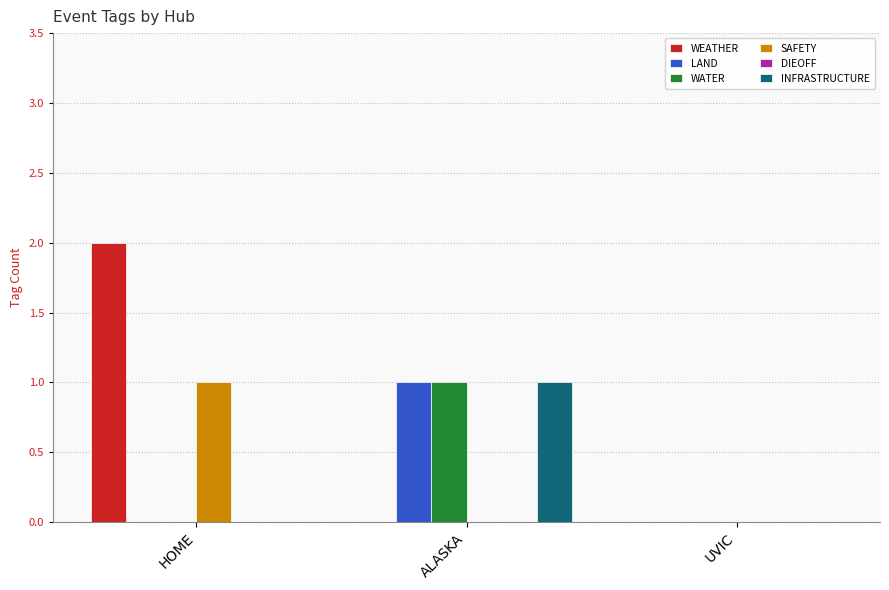

Count the WATER values in the range 0 to 1.

3